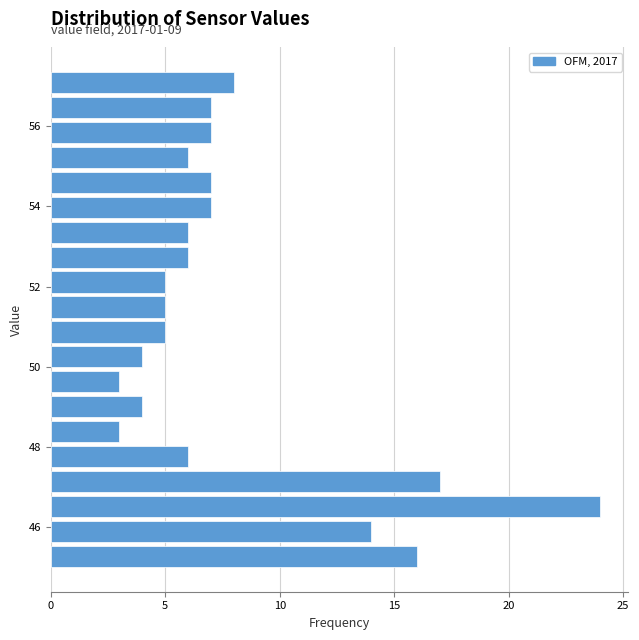

Around what value on the y-axis is the longest bar? Give the approximate position of its centre, as read against the axis.

46.6